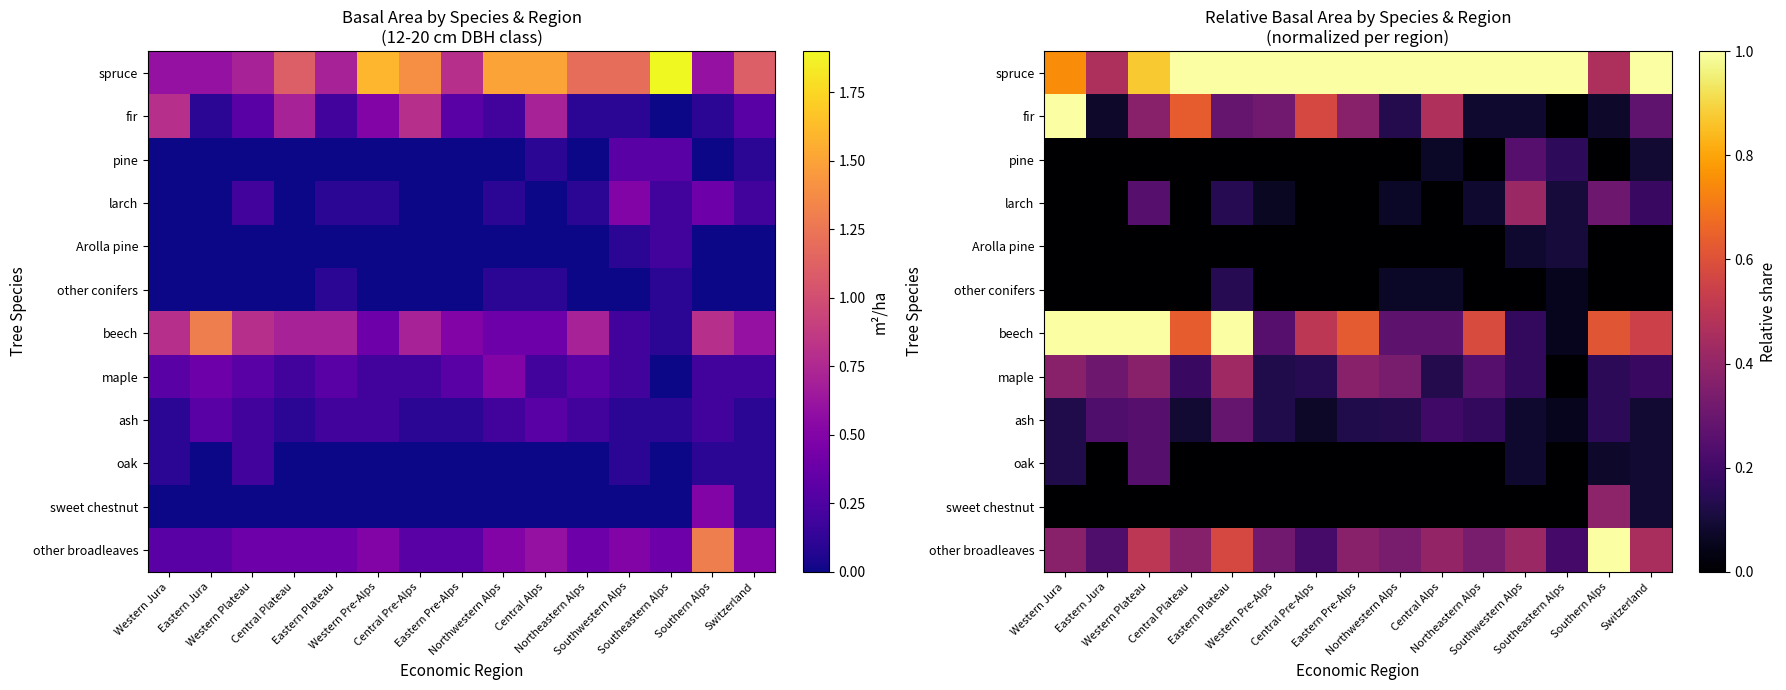

How many categories are shown in the chart?

15